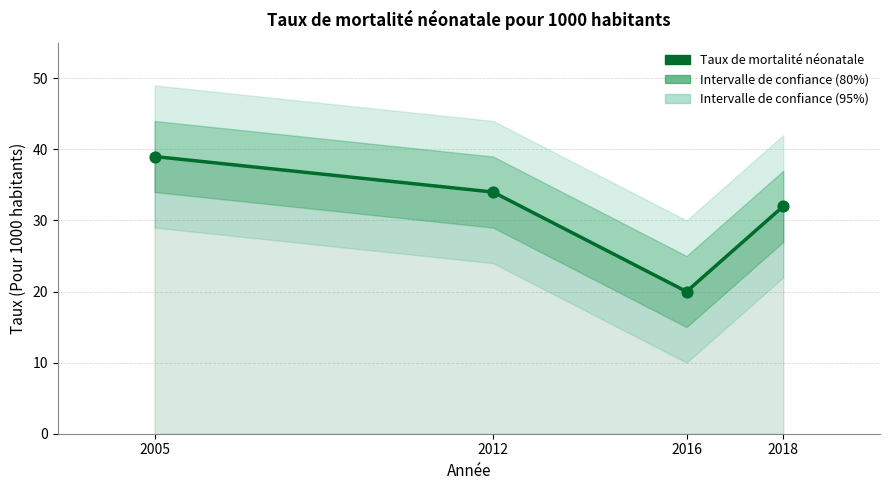

What is the ratio of the value at 2005 to the value at 2012?

1.1